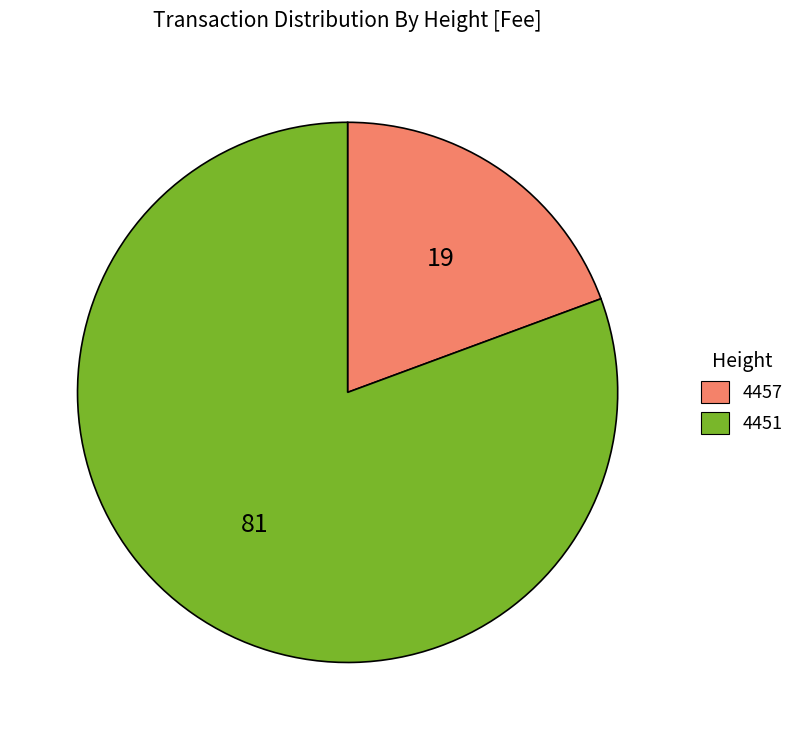

The 4451 slice represents 91% of the pie. True or false?

False